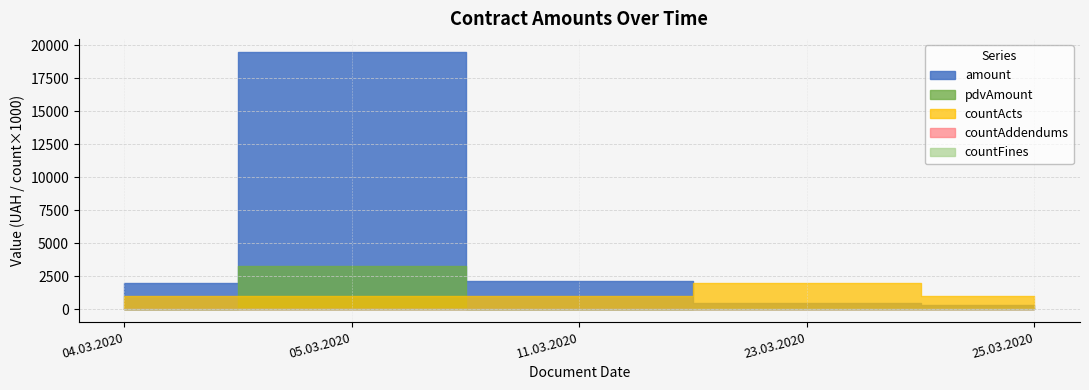

The value of pdvAmount at 11.03.2020 is 0.0. True or false?

True